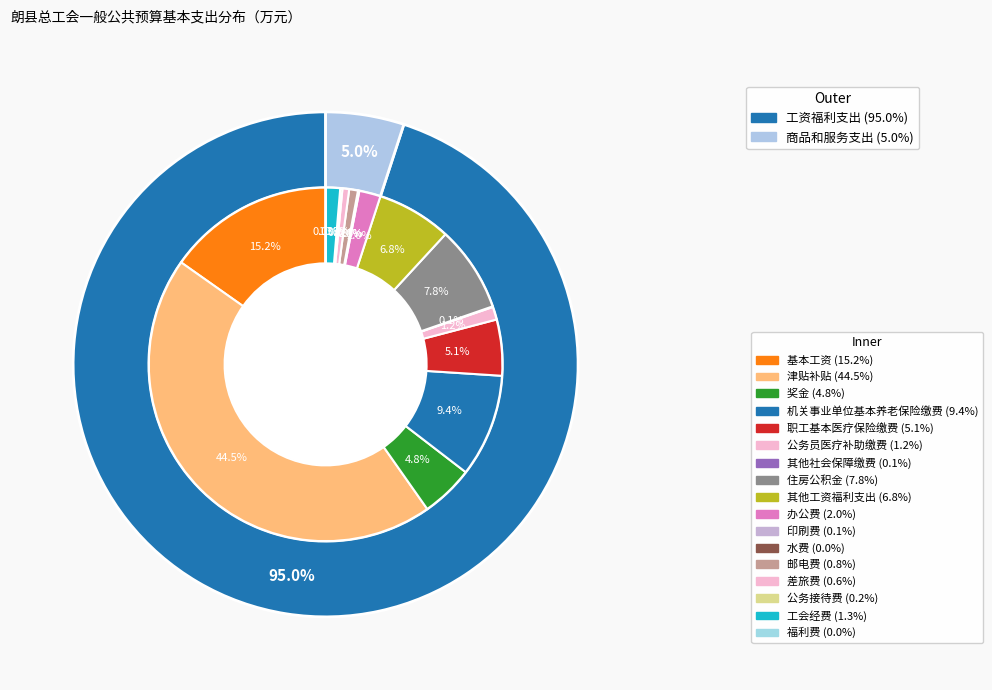

Is there a majority slice in this chart?

No